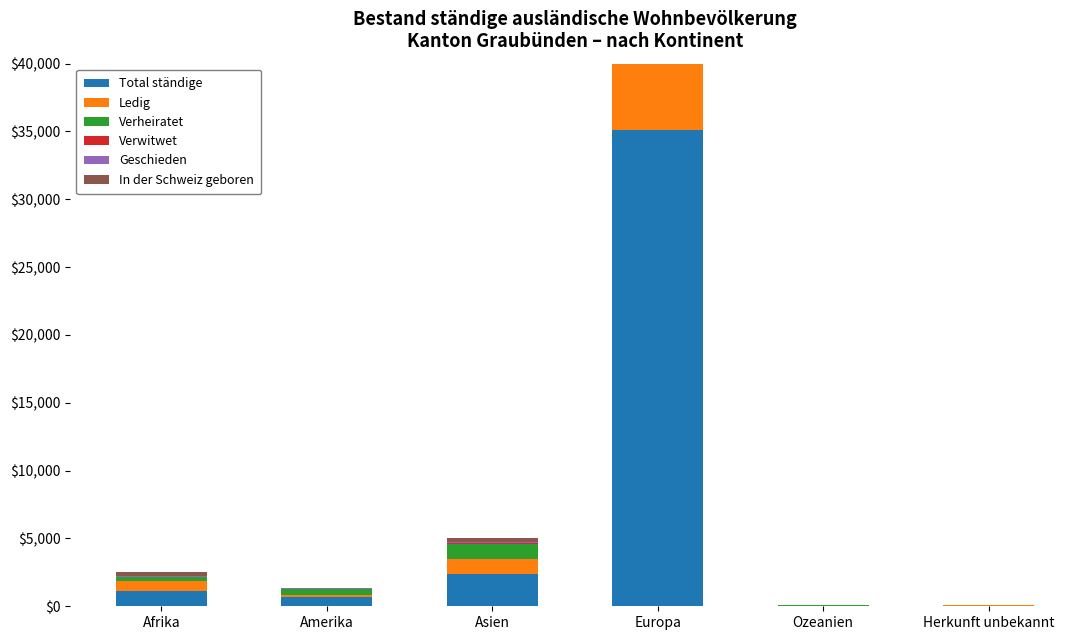

Which series has the largest total across all categories?

Total ständige